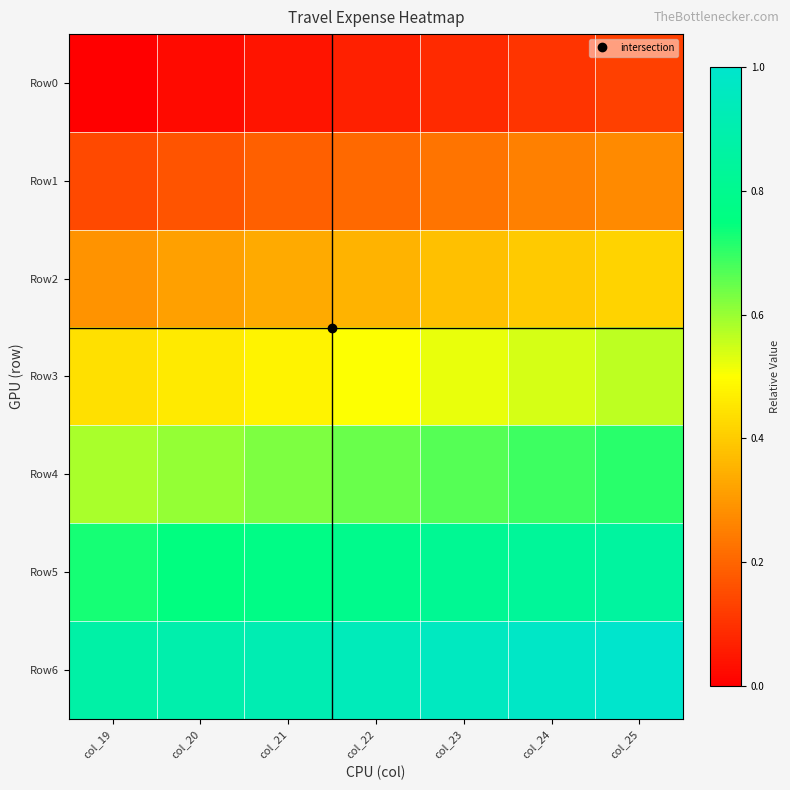

Reading left to right, extract all data points from this chart.

Row0: col_19=0.0	col_20=0.0	col_21=0.0	col_22=0.1	col_23=0.1	col_24=0.1	col_25=0.1
Row1: col_19=0.1	col_20=0.2	col_21=0.2	col_22=0.2	col_23=0.2	col_24=0.2	col_25=0.3
Row2: col_19=0.3	col_20=0.3	col_21=0.3	col_22=0.4	col_23=0.4	col_24=0.4	col_25=0.4
Row3: col_19=0.4	col_20=0.5	col_21=0.5	col_22=0.5	col_23=0.5	col_24=0.5	col_25=0.6
Row4: col_19=0.6	col_20=0.6	col_21=0.6	col_22=0.6	col_23=0.7	col_24=0.7	col_25=0.7
Row5: col_19=0.7	col_20=0.8	col_21=0.8	col_22=0.8	col_23=0.8	col_24=0.8	col_25=0.9
Row6: col_19=0.9	col_20=0.9	col_21=0.9	col_22=0.9	col_23=1.0	col_24=1.0	col_25=1.0